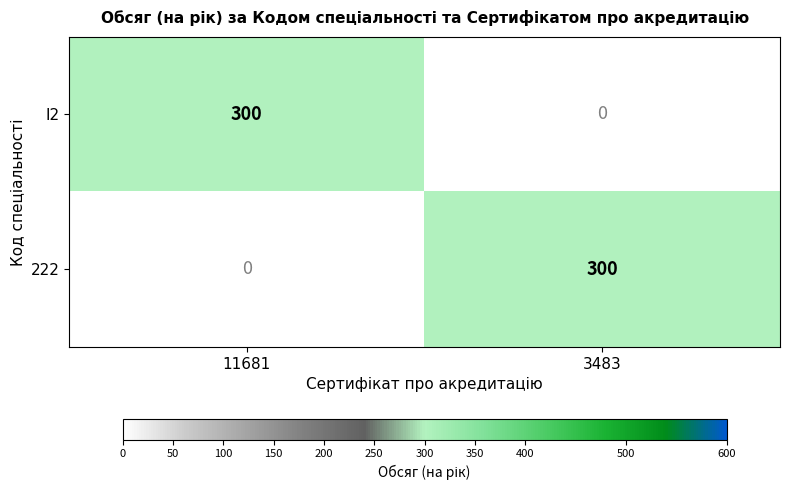

Which category has the lowest value in the 222 series?

11681